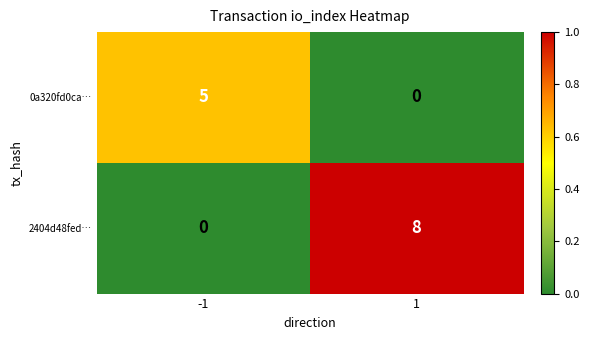

What is the average value of the 2404d48fed… series?

4